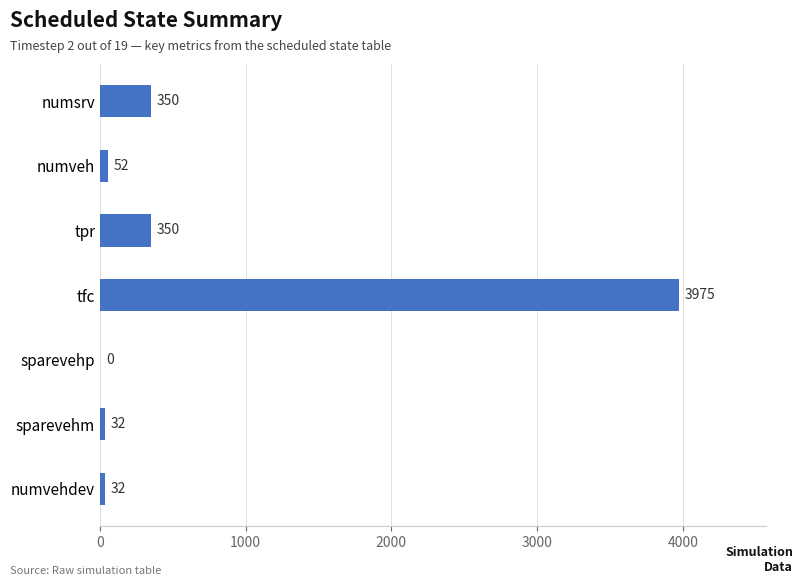

Which label corresponds to the largest value in the chart?

tfc